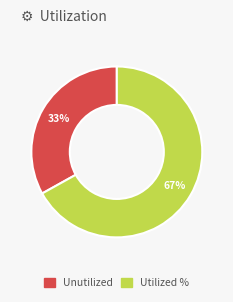

To the nearest percent, what is the difference between the largest and smallest slice percentages?

34%